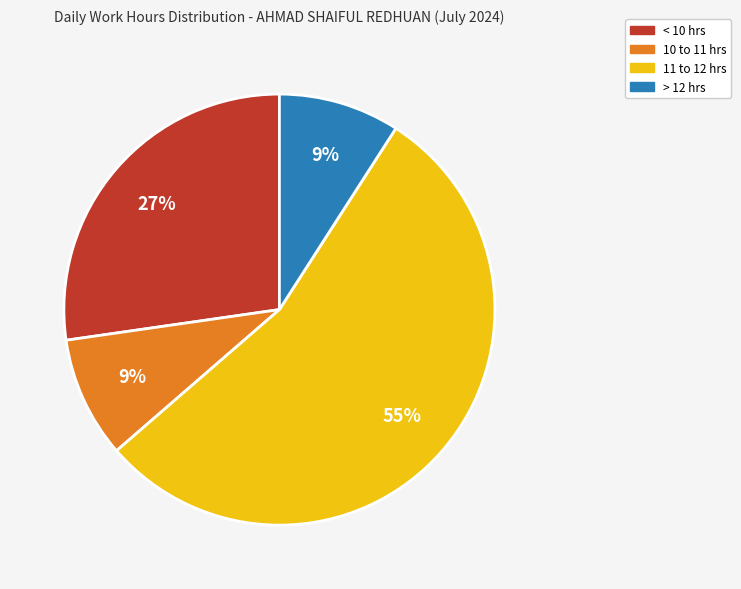

To the nearest percent, what is the average slice percentage?

25%